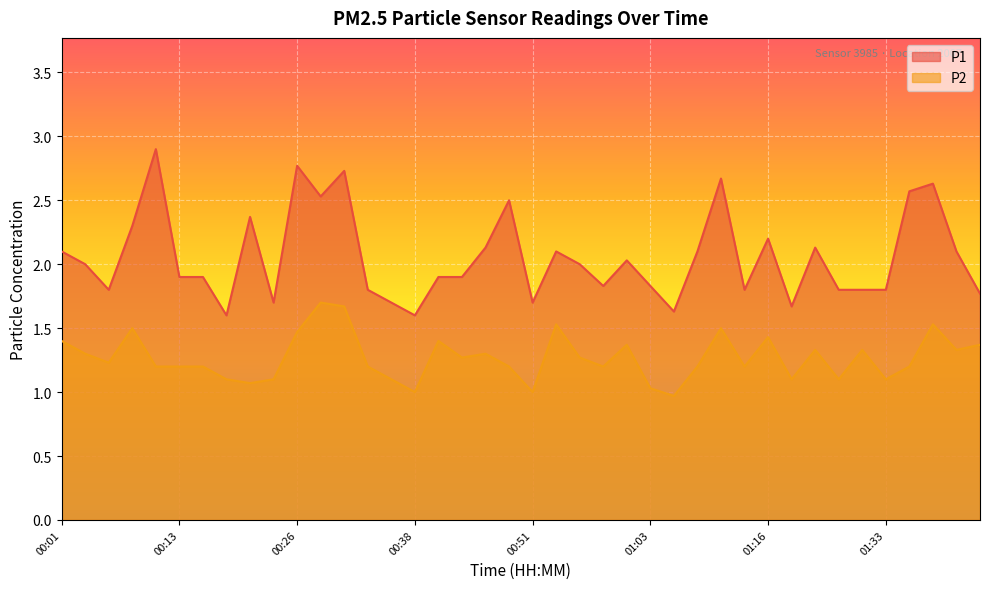

At how many categories does at least one series exceed 2?

18